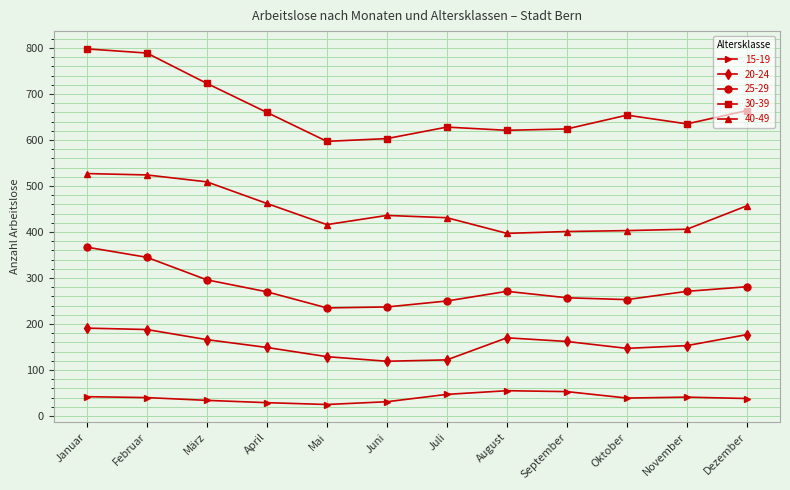

What is the highest value of the 15-19 series?

55